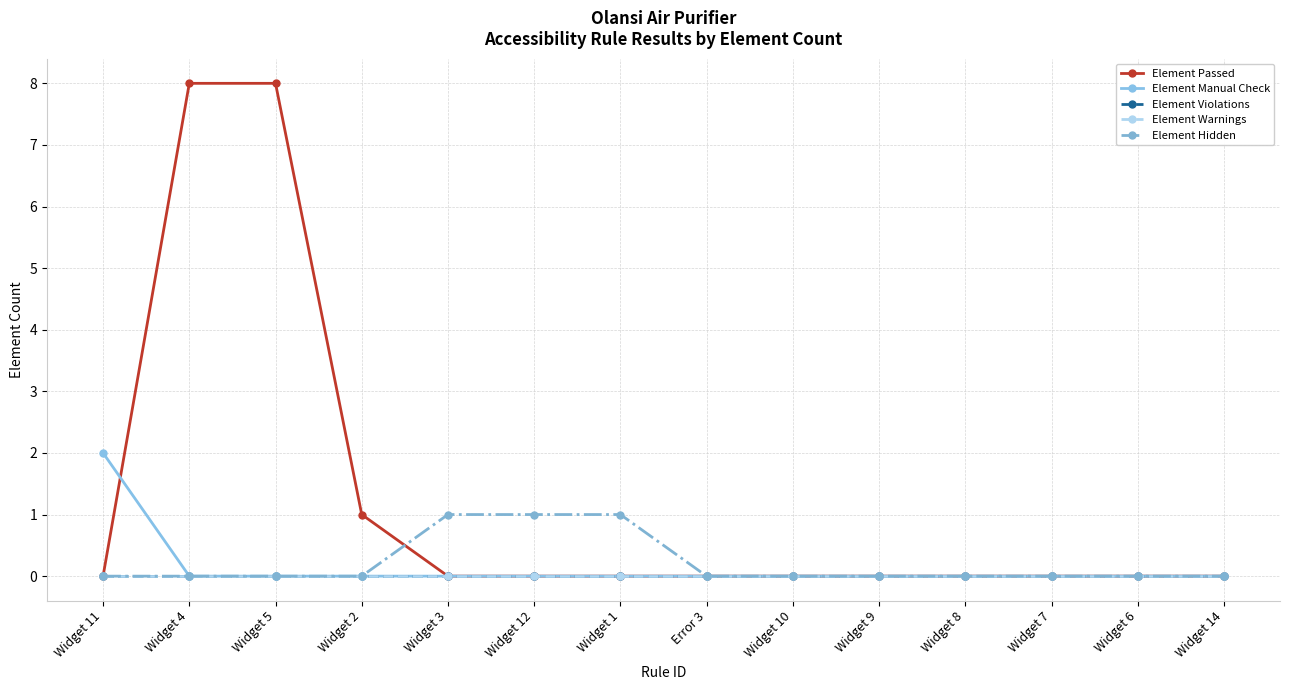

Does the chart have visible grid lines?

Yes